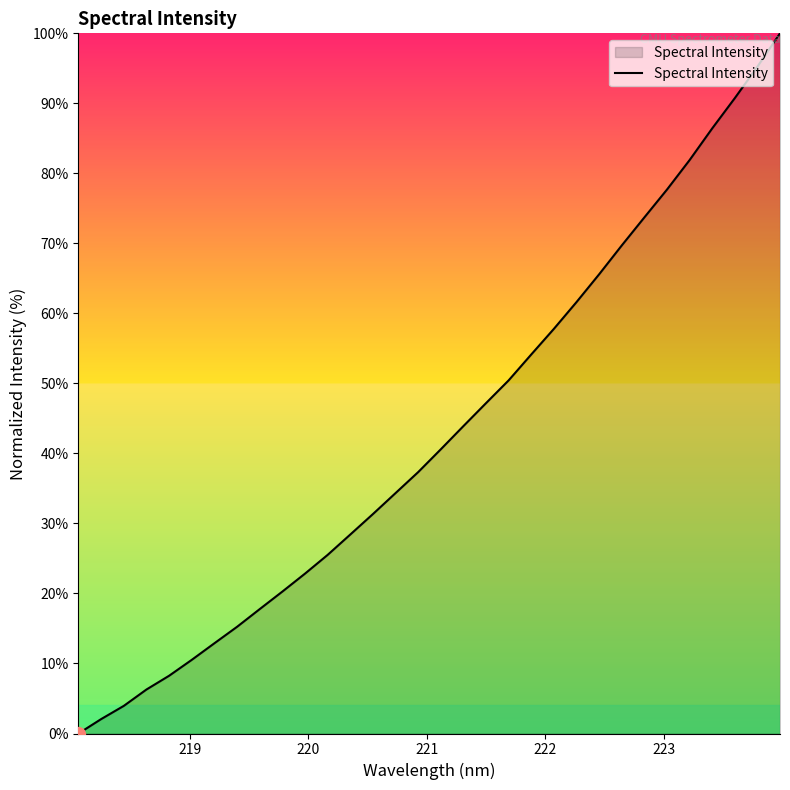

How many positive values are there?

31